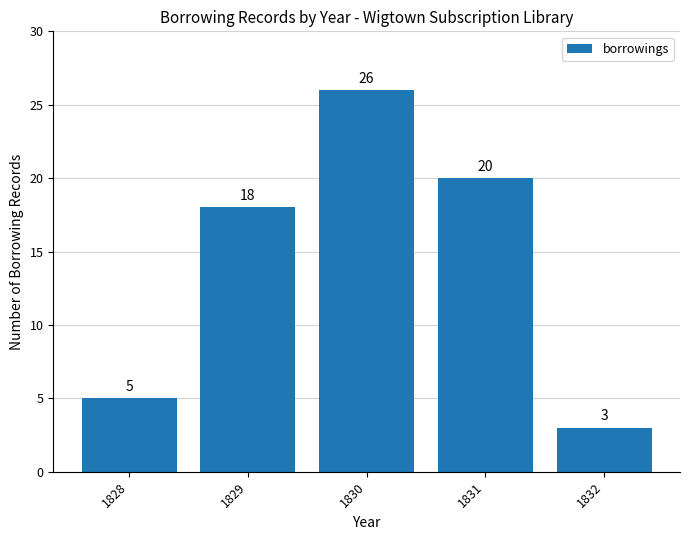

What is the sum of all values?

72